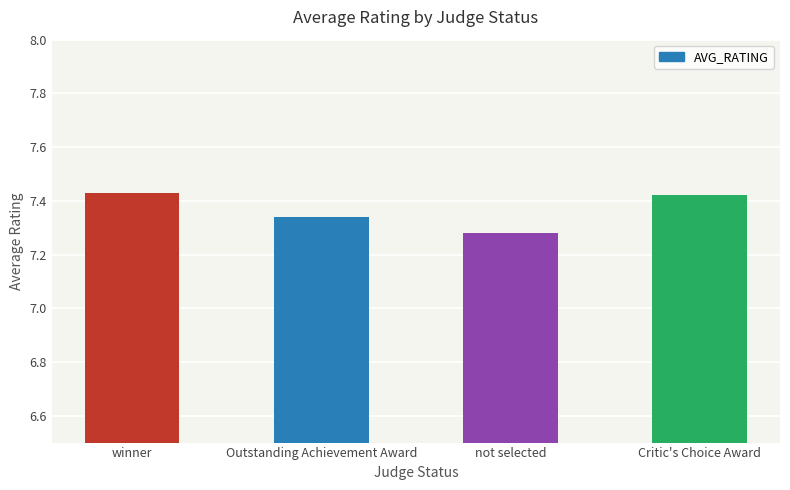

At which label is the value closest to 7?

not selected